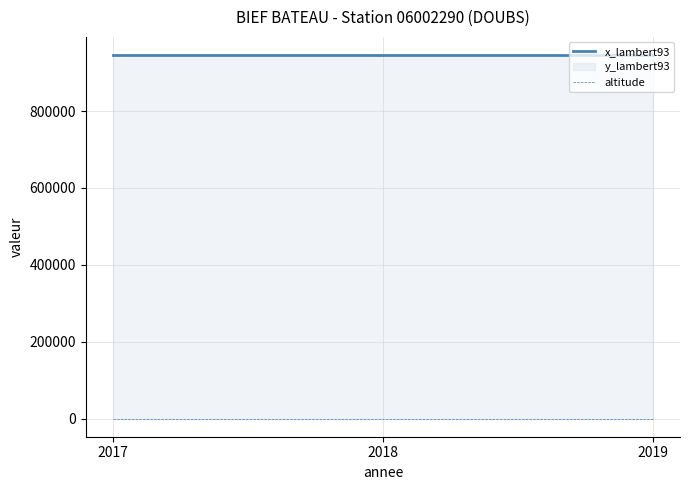

What is the smallest value displayed?

366